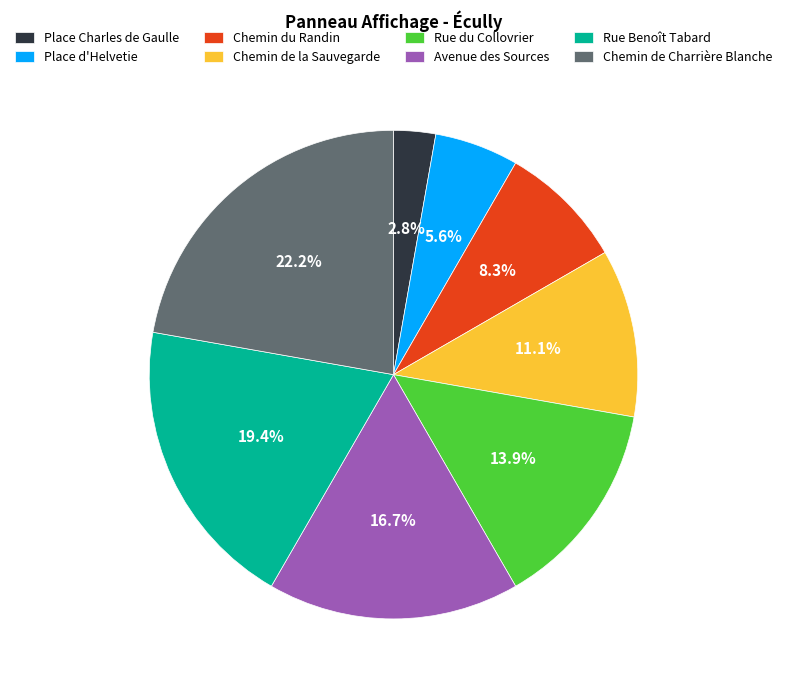

True or false: Rue Benoît Tabard accounts for 19% of the total.

True